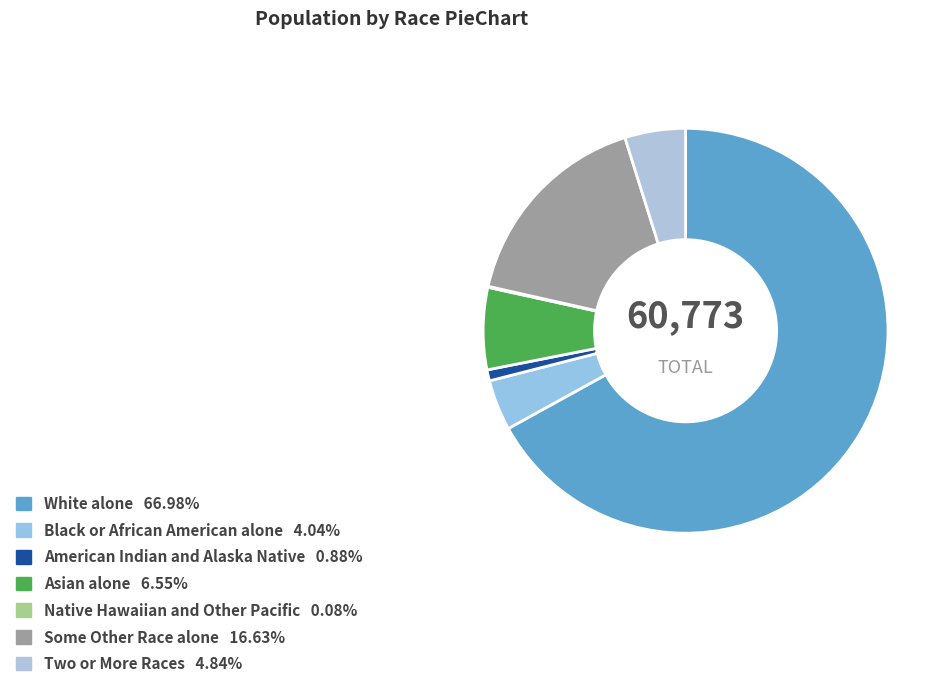

The Two or More Races slice represents 16% of the pie. True or false?

False